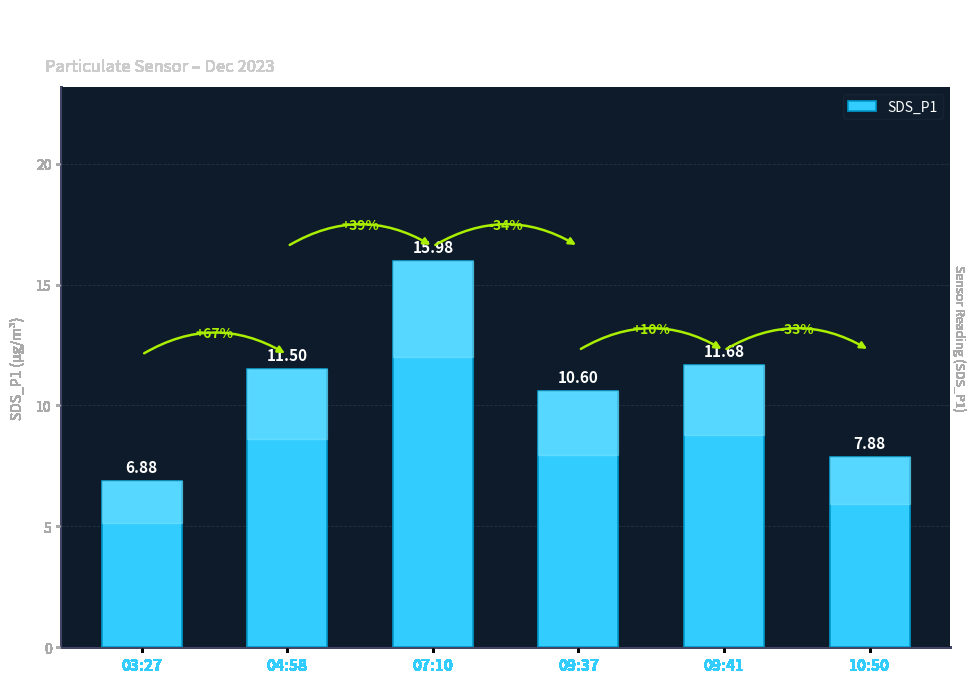

What is the maximum value shown in the chart?

16.0